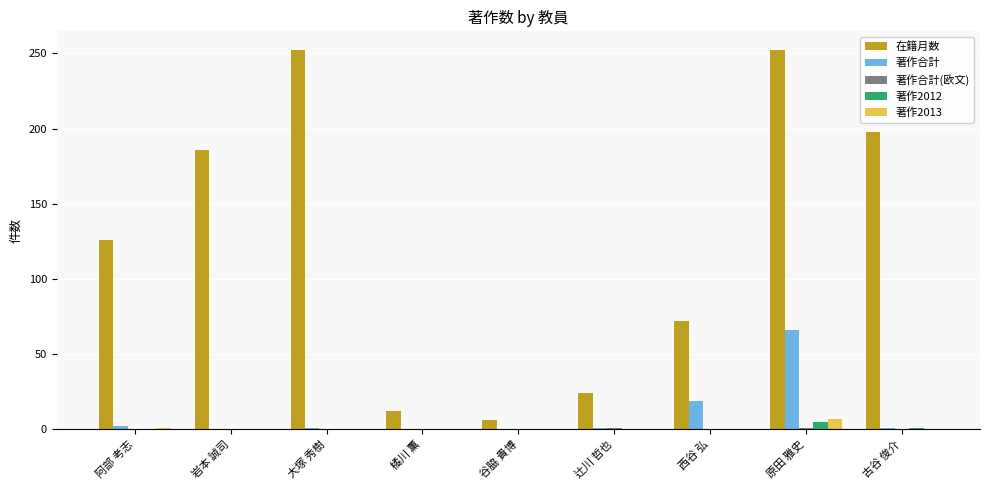

Is it true that 著作2013 equals 0 at 谷脇 貴博?

True